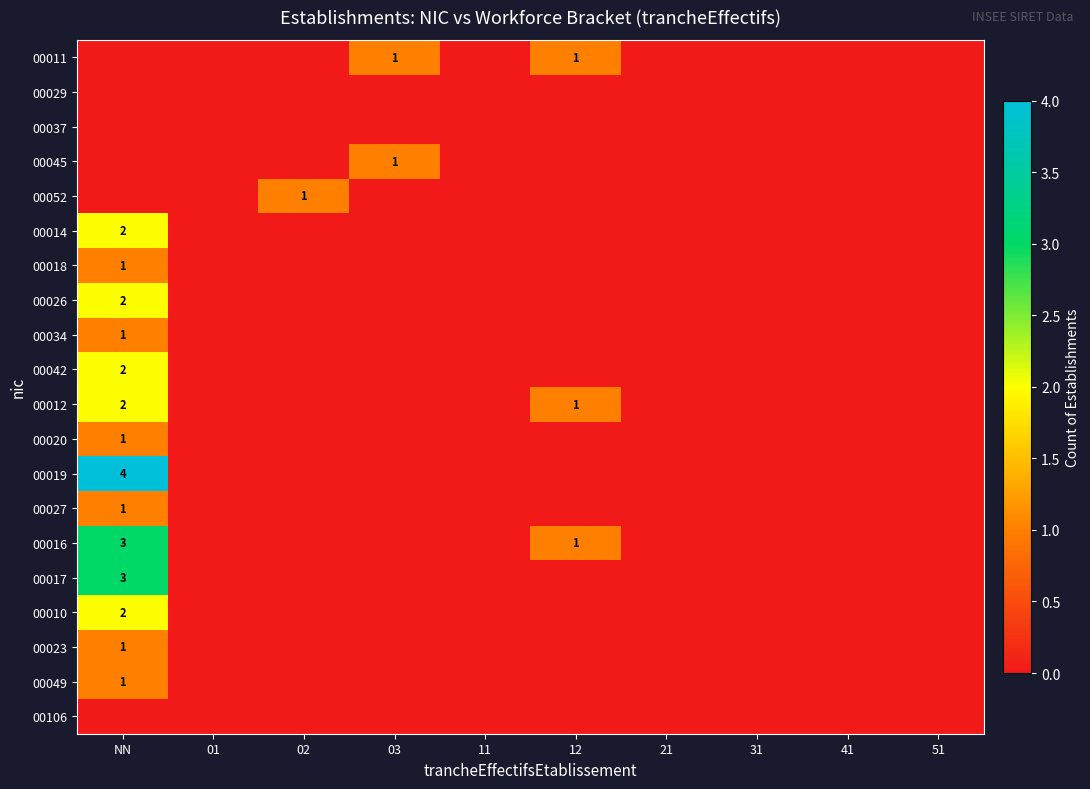

What is the sum of all 00018 values?

1